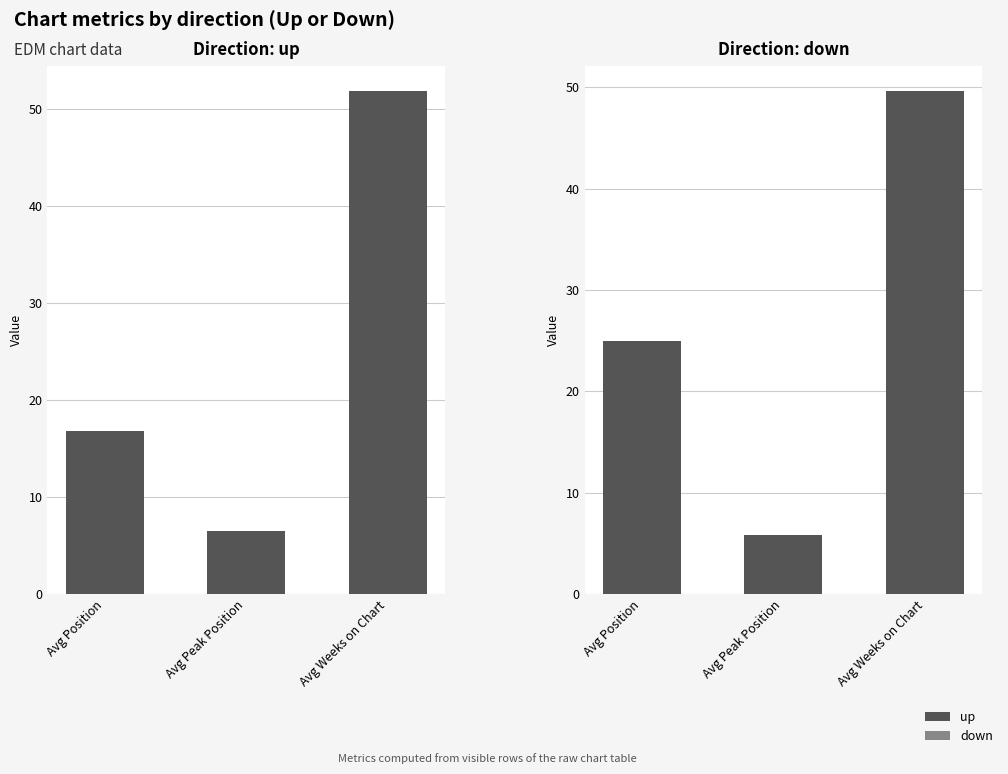

Which category has the lowest value in the up series?

Avg Peak Position